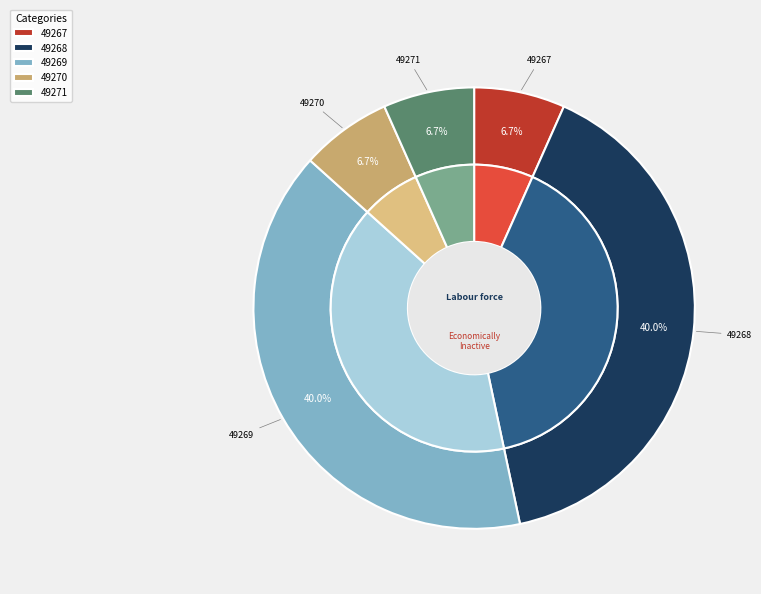

To the nearest percent, what percentage of the pie is 49268?

40%